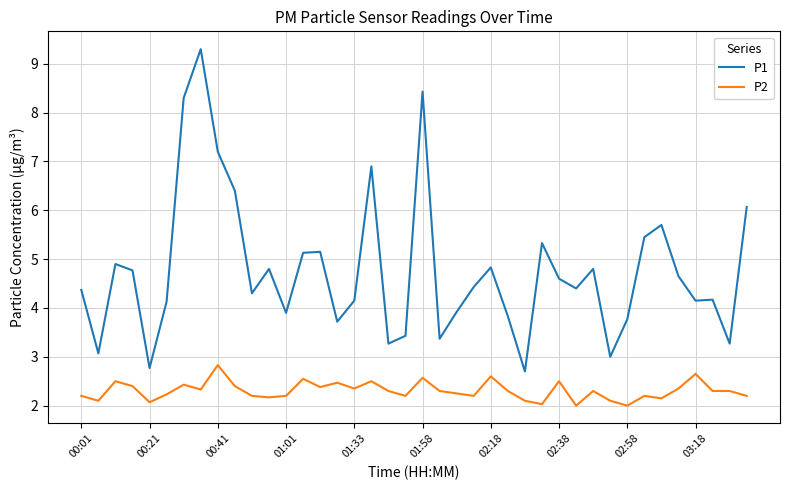

True or false: P1 and P2 cross at least once.

False